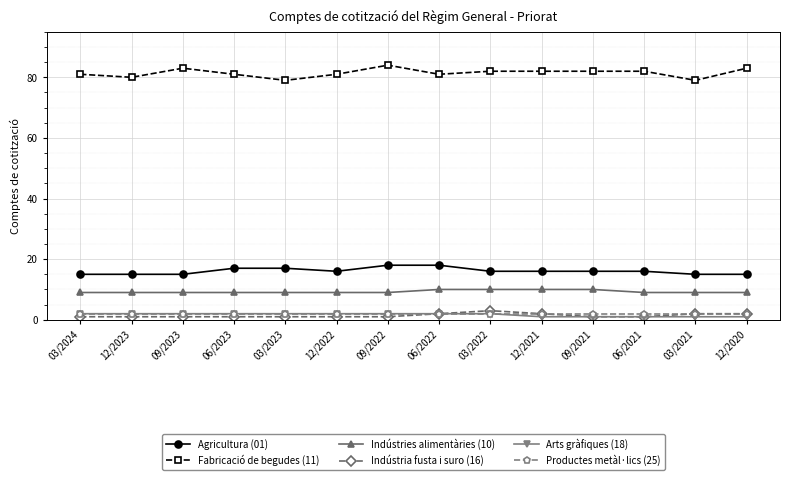

True or false: Indústria fusta i suro (16) has more than 0 interior local peaks.

True